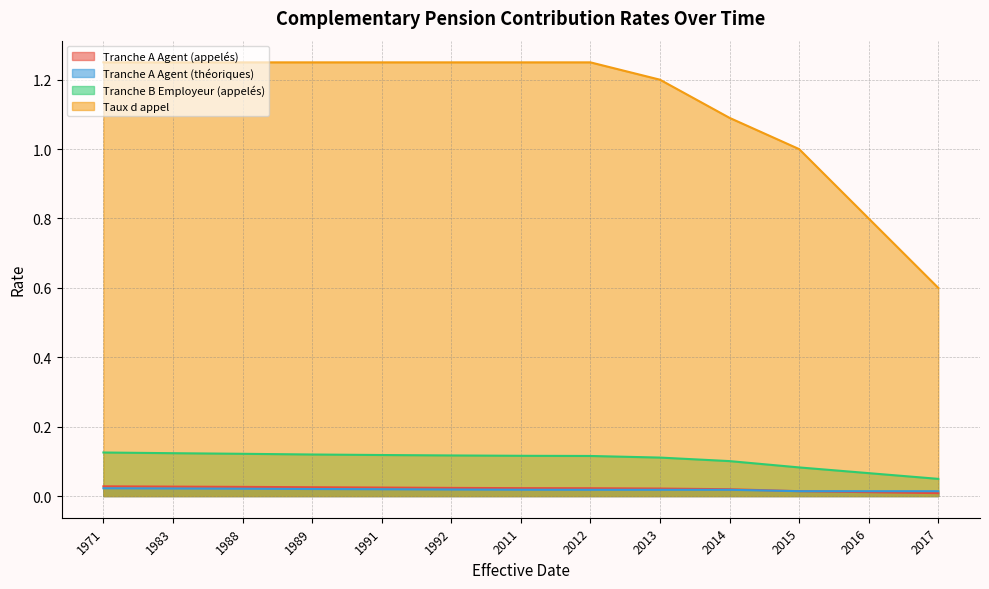

Is it true that Taux d appel equals 1.7 at 1991?

False